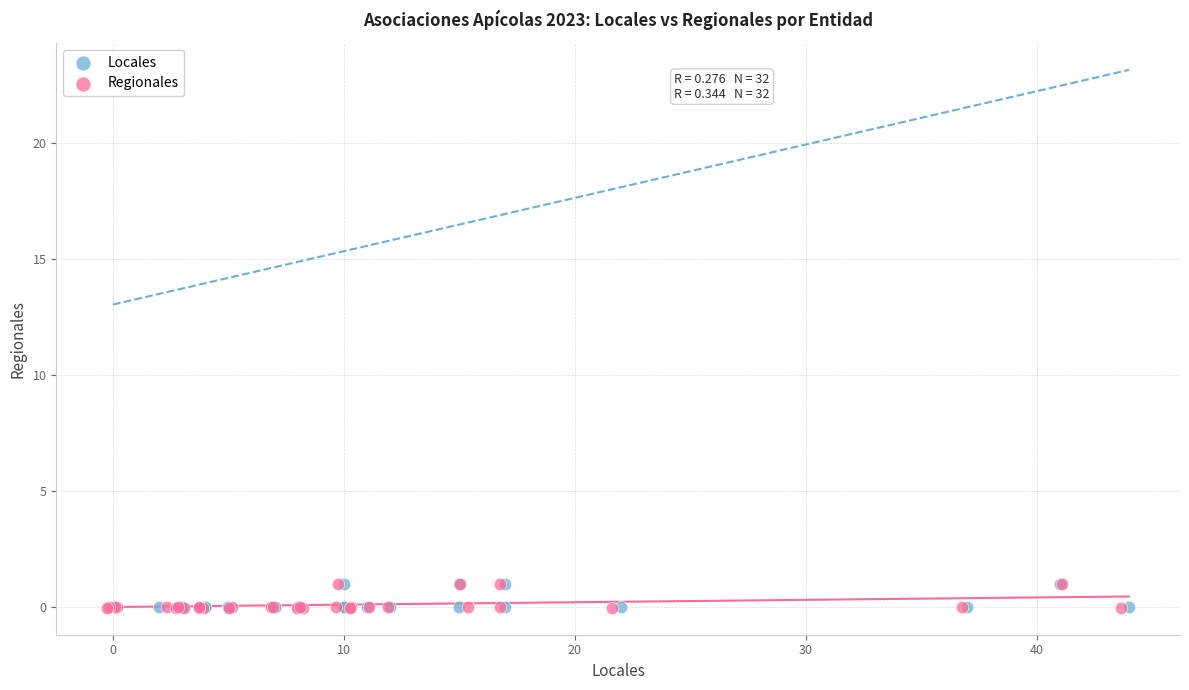

Which series has the largest Y range (max minus min)?

Regionales